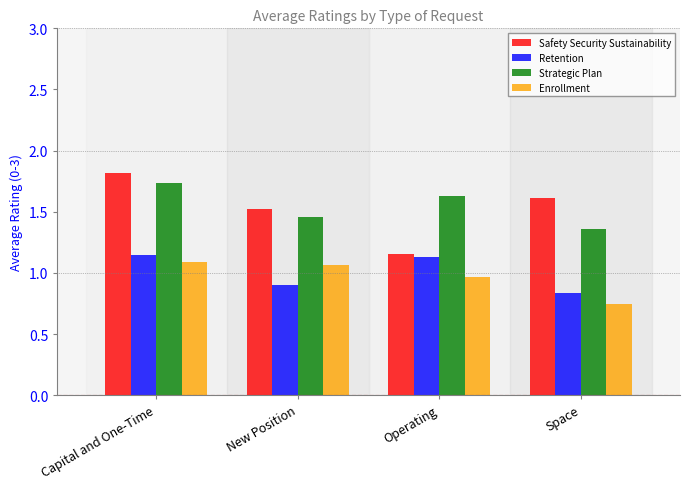

What is the sum of the Safety Security Sustainability values at New Position and Capital and One-Time?

3.3